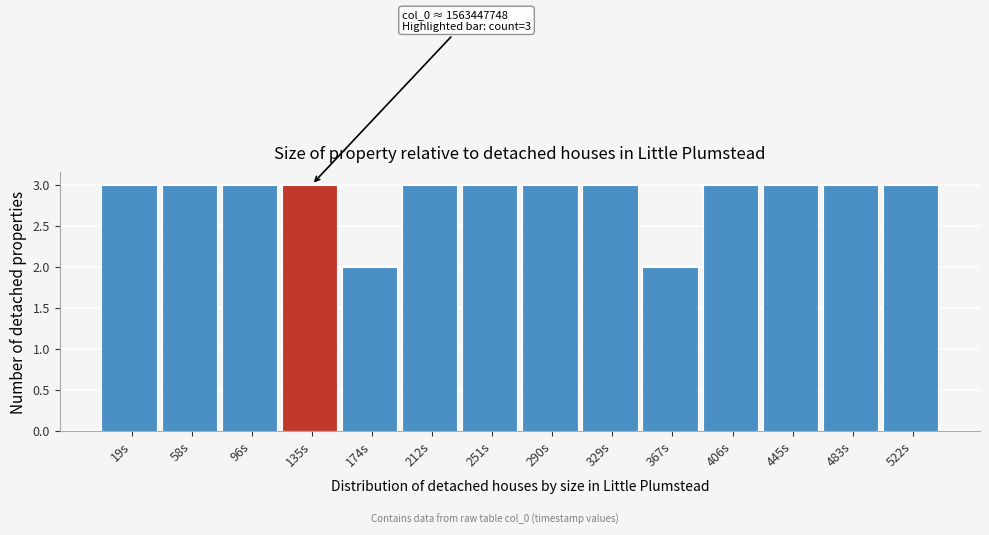

Reading left to right, list all the values displayed in this chart.

19s=3	58s=3	96s=3	135s=3	174s=2	212s=3	251s=3	290s=3	329s=3	367s=2	406s=3	445s=3	483s=3	522s=3